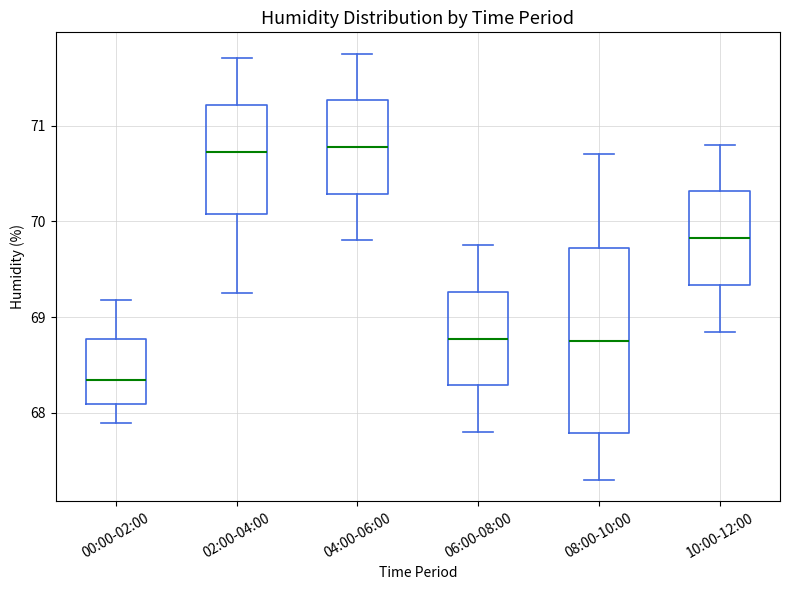

Reading left to right, read every box against the y-axis: the position of its median line, the range the box covers, and the ends of its whiskers. The values are not printed on the chart, so give them approximately, as read against the axis.

00:00-02:00: median 68.3, box 68.1 to 68.8, whiskers 67.9 to 69.2
02:00-04:00: median 70.7, box 70.1 to 71.2, whiskers 69.3 to 71.7
04:00-06:00: median 70.8, box 70.3 to 71.3, whiskers 69.8 to 71.8
06:00-08:00: median 68.8, box 68.3 to 69.3, whiskers 67.8 to 69.8
08:00-10:00: median 68.8, box 67.8 to 69.7, whiskers 67.3 to 70.7
10:00-12:00: median 69.8, box 69.3 to 70.3, whiskers 68.9 to 70.8